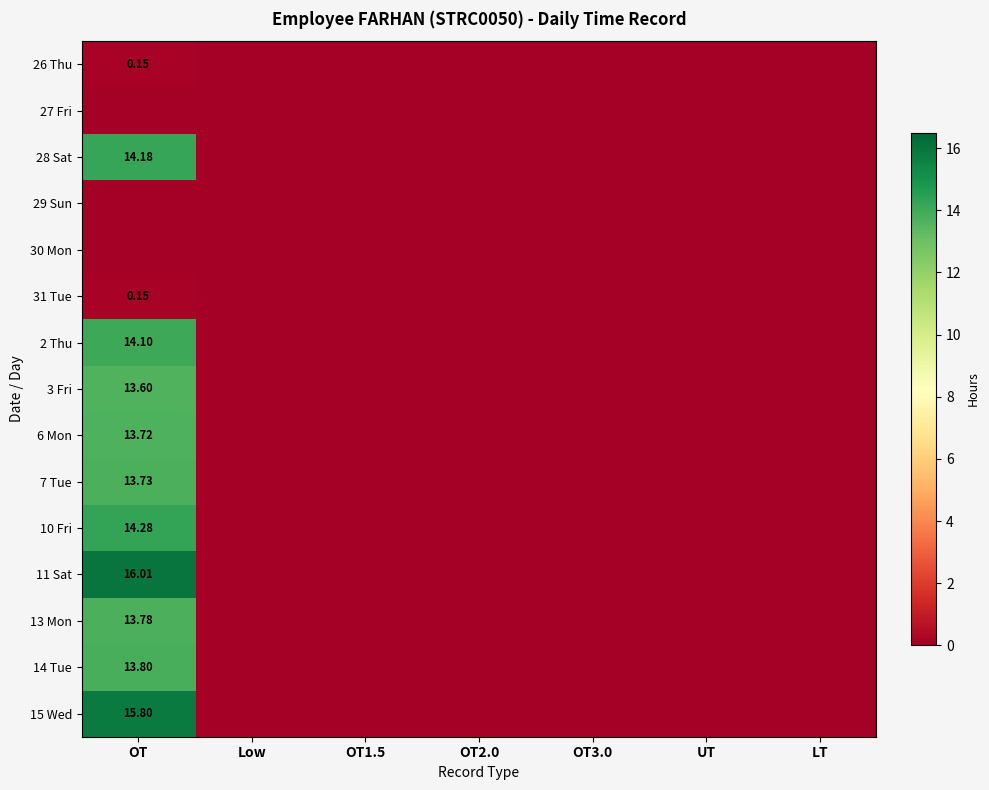

How many positive values does the 26 Thu series have?

1